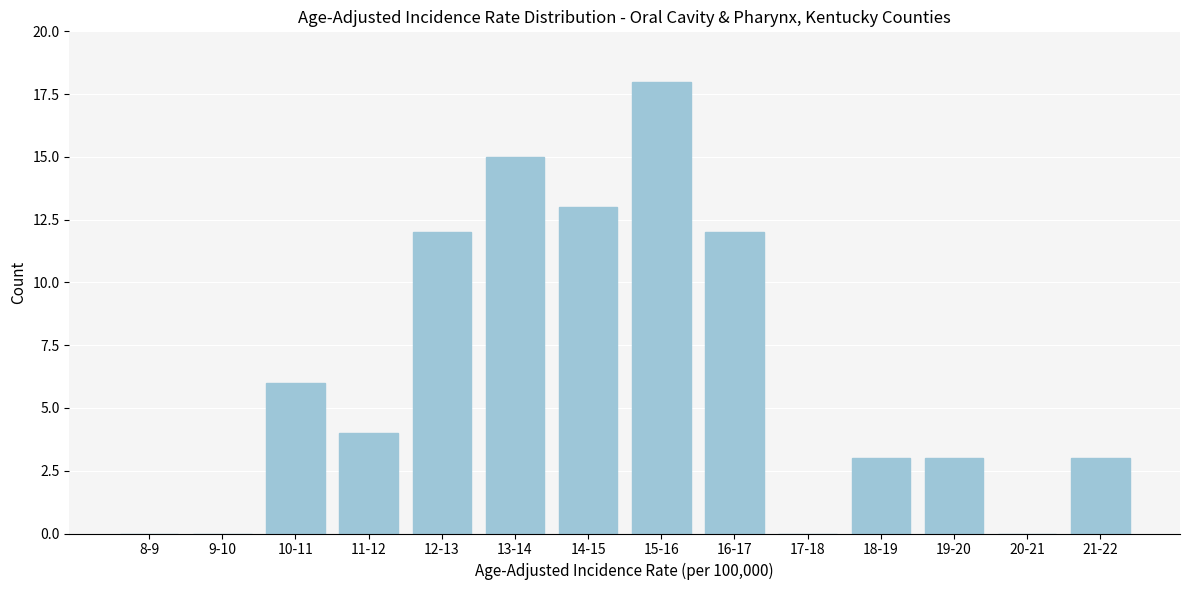

Reading left to right, extract all data points from this chart.

8-9=0	9-10=0	10-11=6	11-12=4	12-13=12	13-14=15	14-15=13	15-16=18	16-17=12	17-18=0	18-19=3	19-20=3	20-21=0	21-22=3